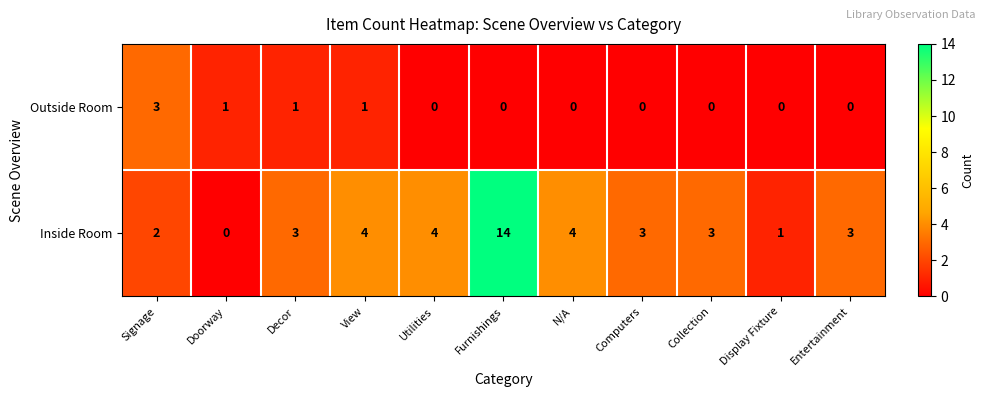

Reading left to right, transcribe all the data shown in this chart.

Outside Room: Signage=3	Doorway=1	Decor=1	View=1	Utilities=0	Furnishings=0	N/A=0	Computers=0	Collection=0	Display Fixture=0	Entertainment=0
Inside Room: Signage=2	Doorway=0	Decor=3	View=4	Utilities=4	Furnishings=14	N/A=4	Computers=3	Collection=3	Display Fixture=1	Entertainment=3